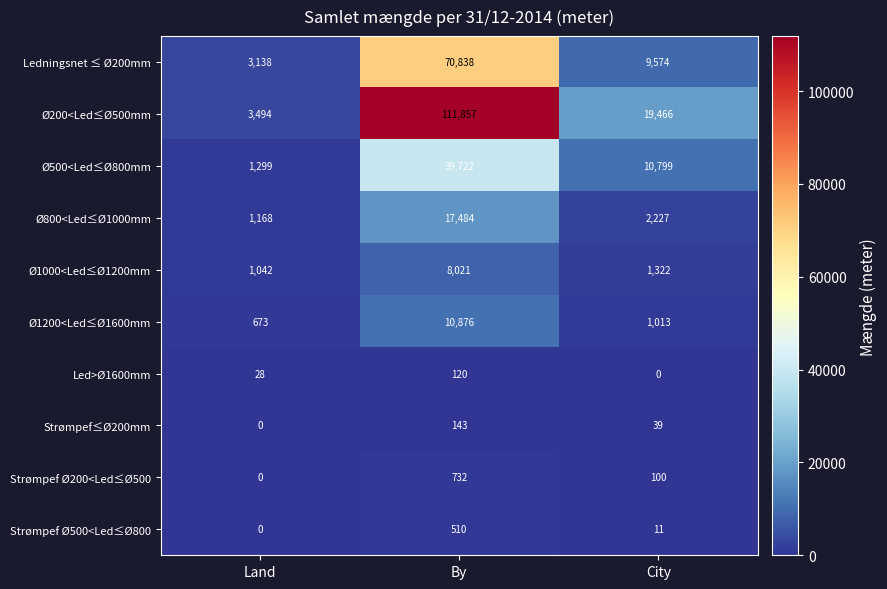

Where is Ø1200<Led≤Ø1600mm nearest to the value 5774?

City